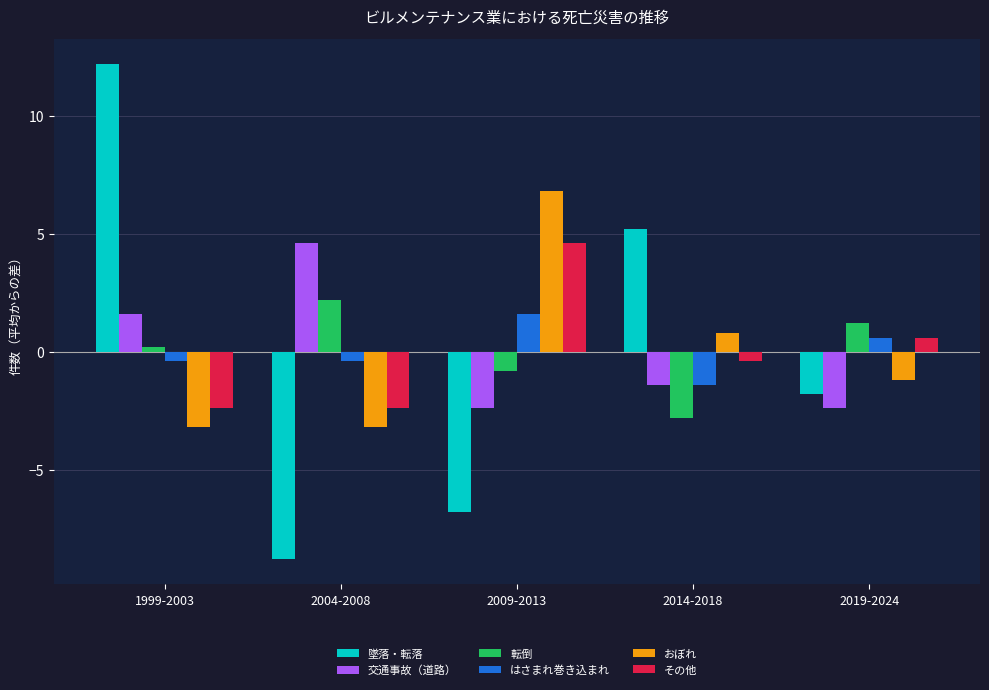

Reading left to right, extract all data points from this chart.

墜落・転落: 1999-2003=12.2	2004-2008=-8.8	2009-2013=-6.8	2014-2018=5.2	2019-2024=-1.8
交通事故（道路）: 1999-2003=1.6	2004-2008=4.6	2009-2013=-2.4	2014-2018=-1.4	2019-2024=-2.4
転倒: 1999-2003=0.2	2004-2008=2.2	2009-2013=-0.8	2014-2018=-2.8	2019-2024=1.2
はさまれ巻き込まれ: 1999-2003=-0.4	2004-2008=-0.4	2009-2013=1.6	2014-2018=-1.4	2019-2024=0.6
おぼれ: 1999-2003=-3.2	2004-2008=-3.2	2009-2013=6.8	2014-2018=0.8	2019-2024=-1.2
その他: 1999-2003=-2.4	2004-2008=-2.4	2009-2013=4.6	2014-2018=-0.4	2019-2024=0.6